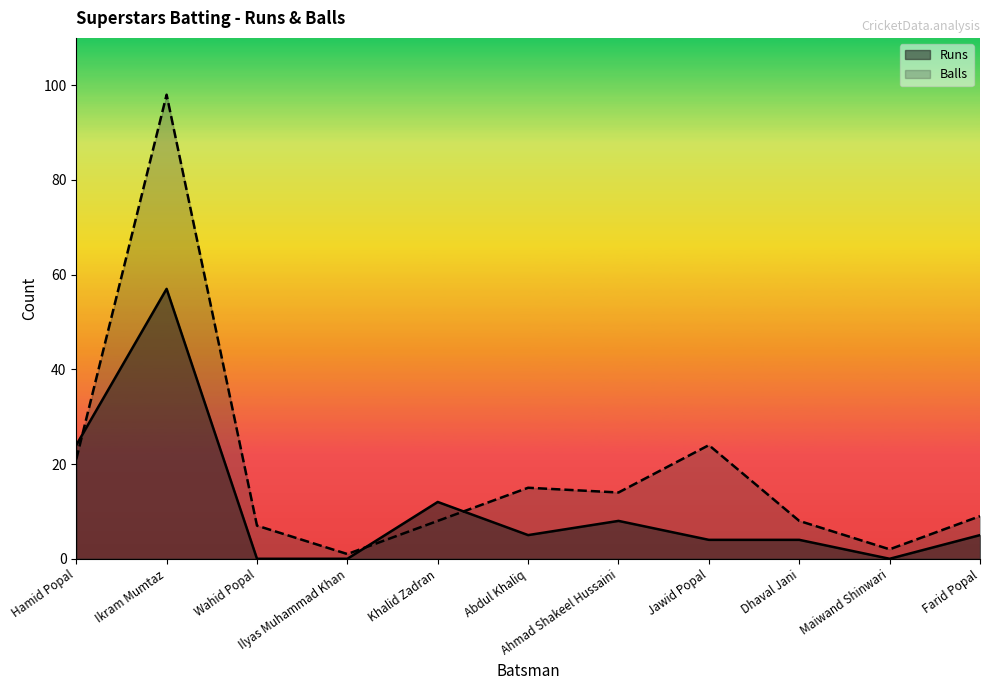

True or false: Runs and Balls cross at least once.

True